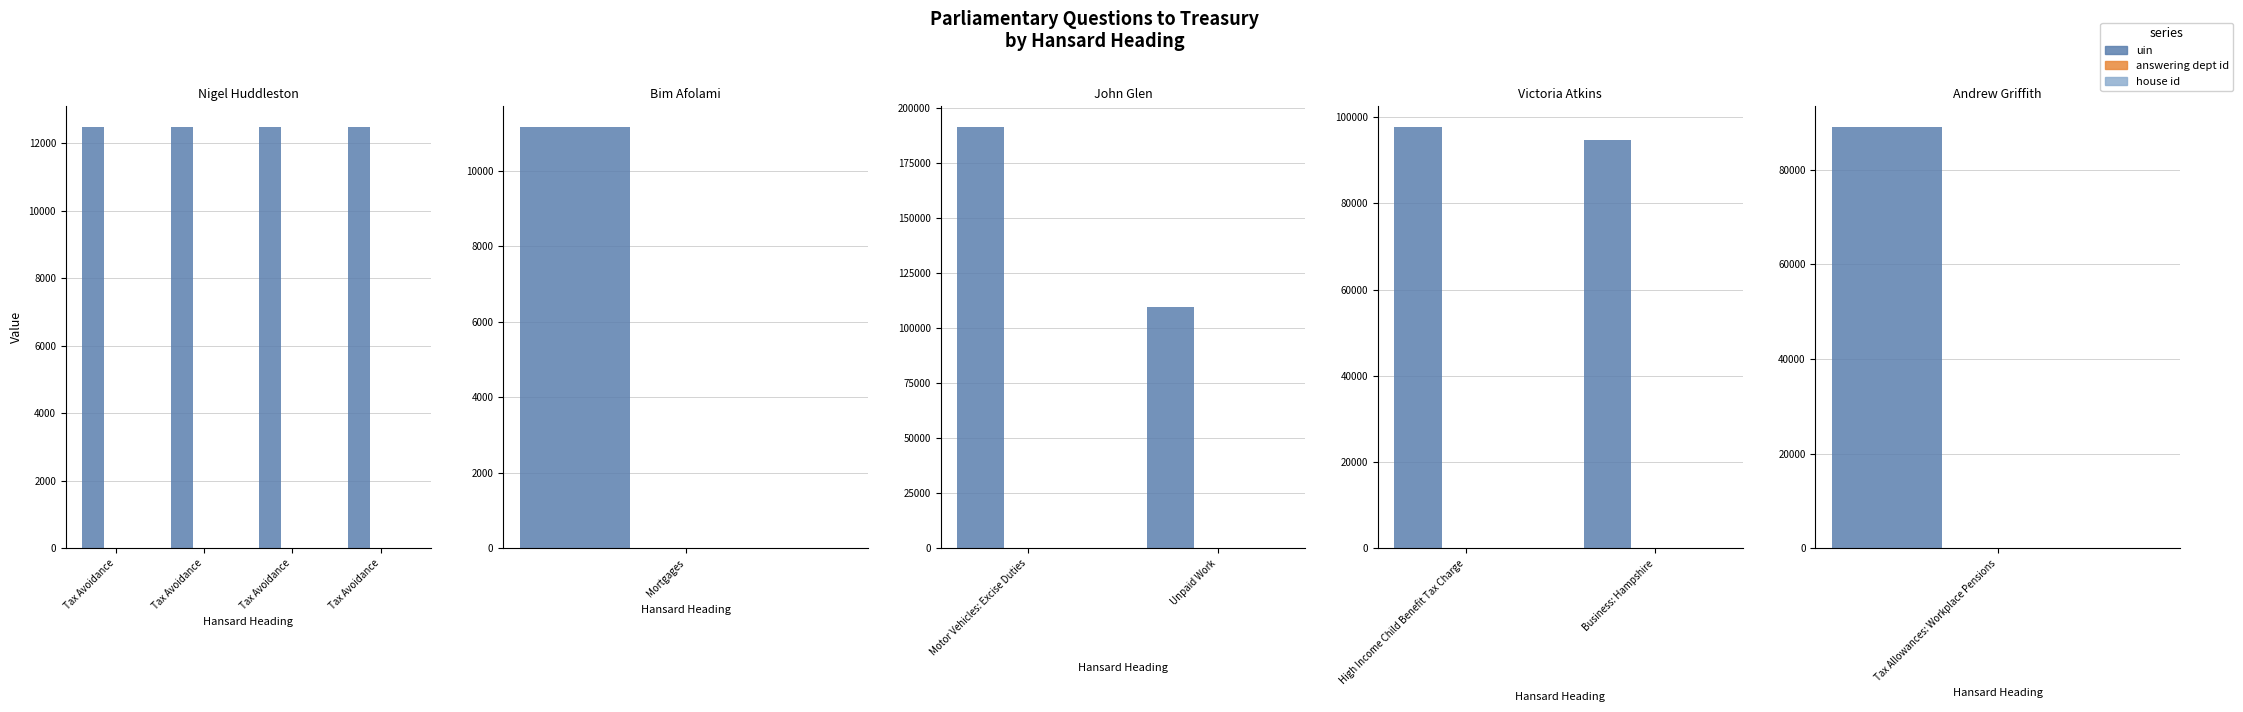

Does the chart contain stacked bars?

No